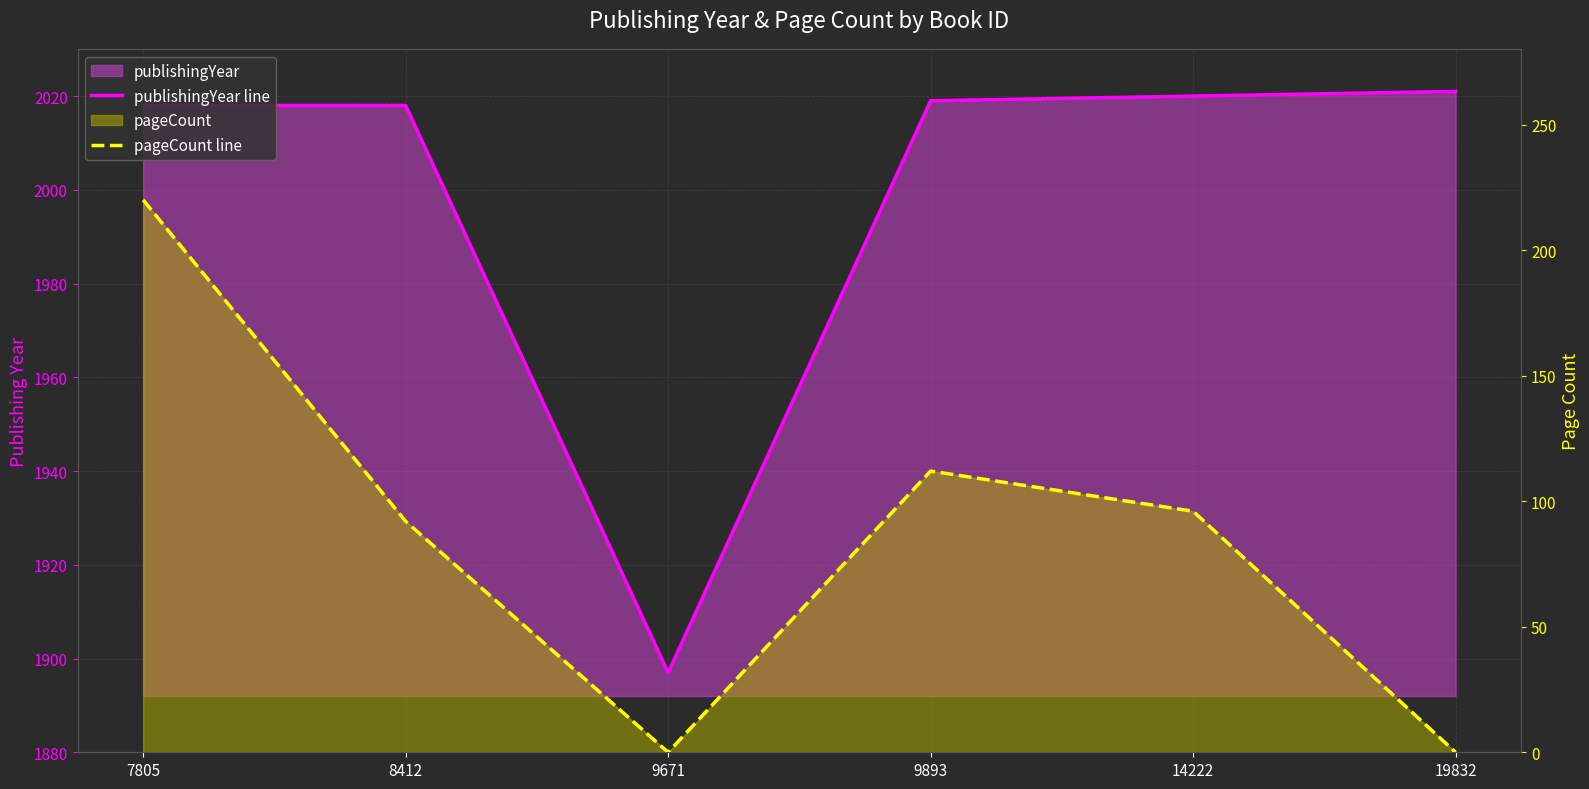

What is the difference between the highest and lowest values at 9671?

1897